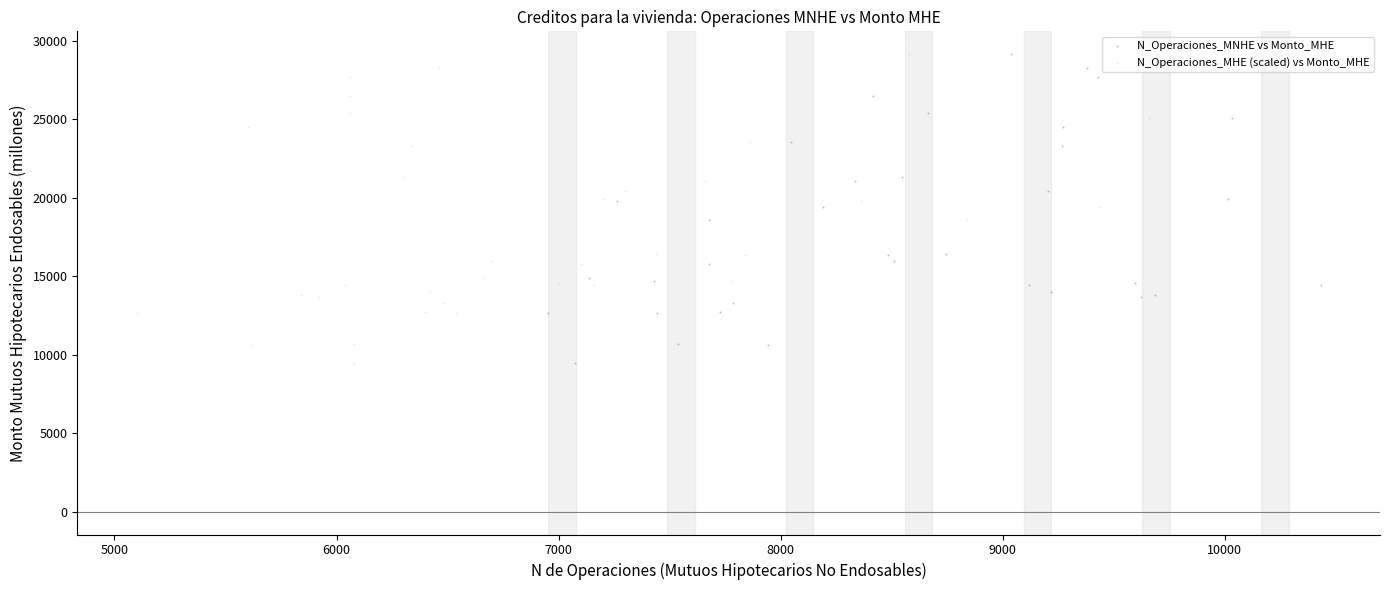

What are all the series names shown in the legend?

N_Operaciones_MNHE vs Monto_MHE, N_Operaciones_MHE (scaled) vs Monto_MHE